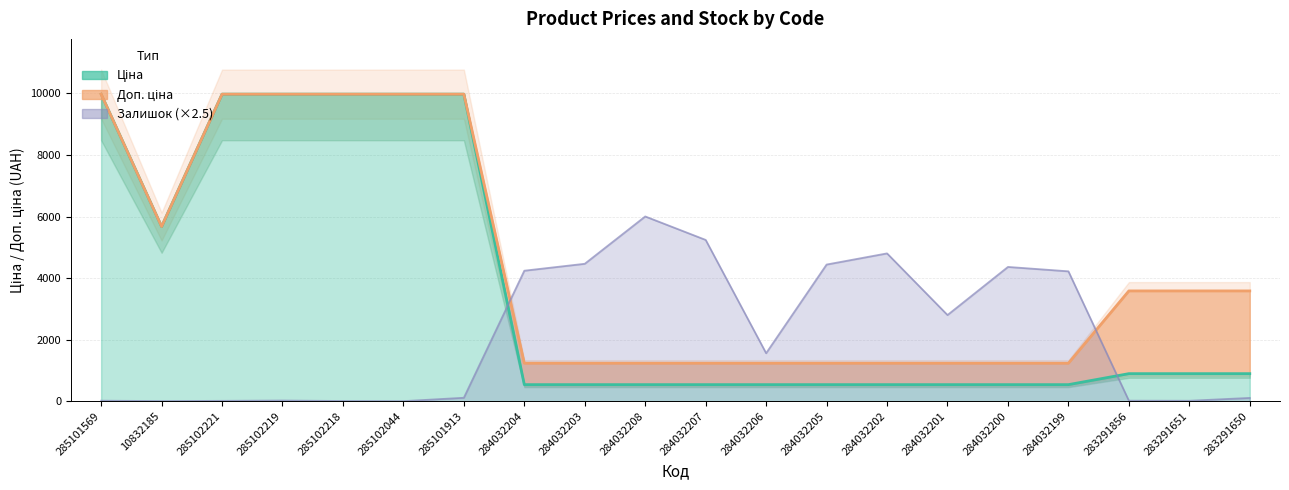

Reading right to left, extract all data points from this chart.

Ціна: 895.9	895.9	895.9	539.0	539.0	539.0	539.0	539.0	539.0	539.0	539.0	539.0	539.0	9975.0	9975.0	9975.0	9975.0	9975.0	5673.8	9975.0
Доп. ціна: 3583.6	3583.6	3583.6	1235.4	1235.4	1235.4	1235.4	1235.4	1235.4	1235.4	1235.4	1235.4	1235.4	9975.0	9975.0	9975.0	9975.0	9975.0	5673.8	9975.0
Залишок: 107.5	15.0	17.5	4220.0	4362.5	2800.0	4802.5	4440.0	1560.0	5240.0	6002.5	4465.0	4240.0	112.5	2.5	7.5	22.5	12.5	5.0	17.5